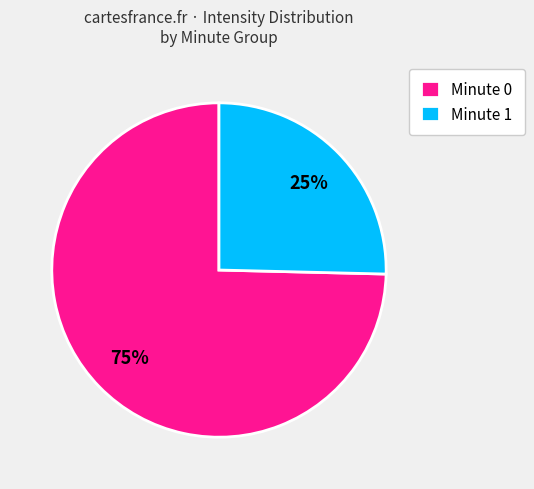

Which has a higher value, Minute 1 or Minute 0?

Minute 0